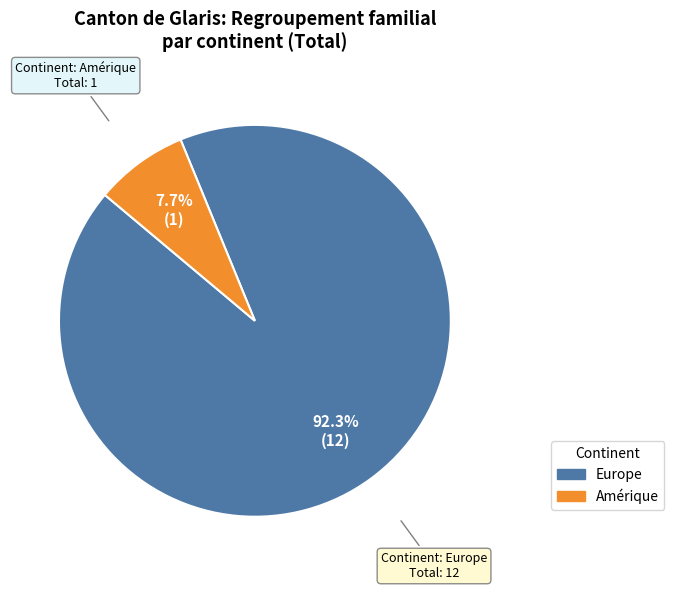

Is there a majority slice in this chart?

Yes